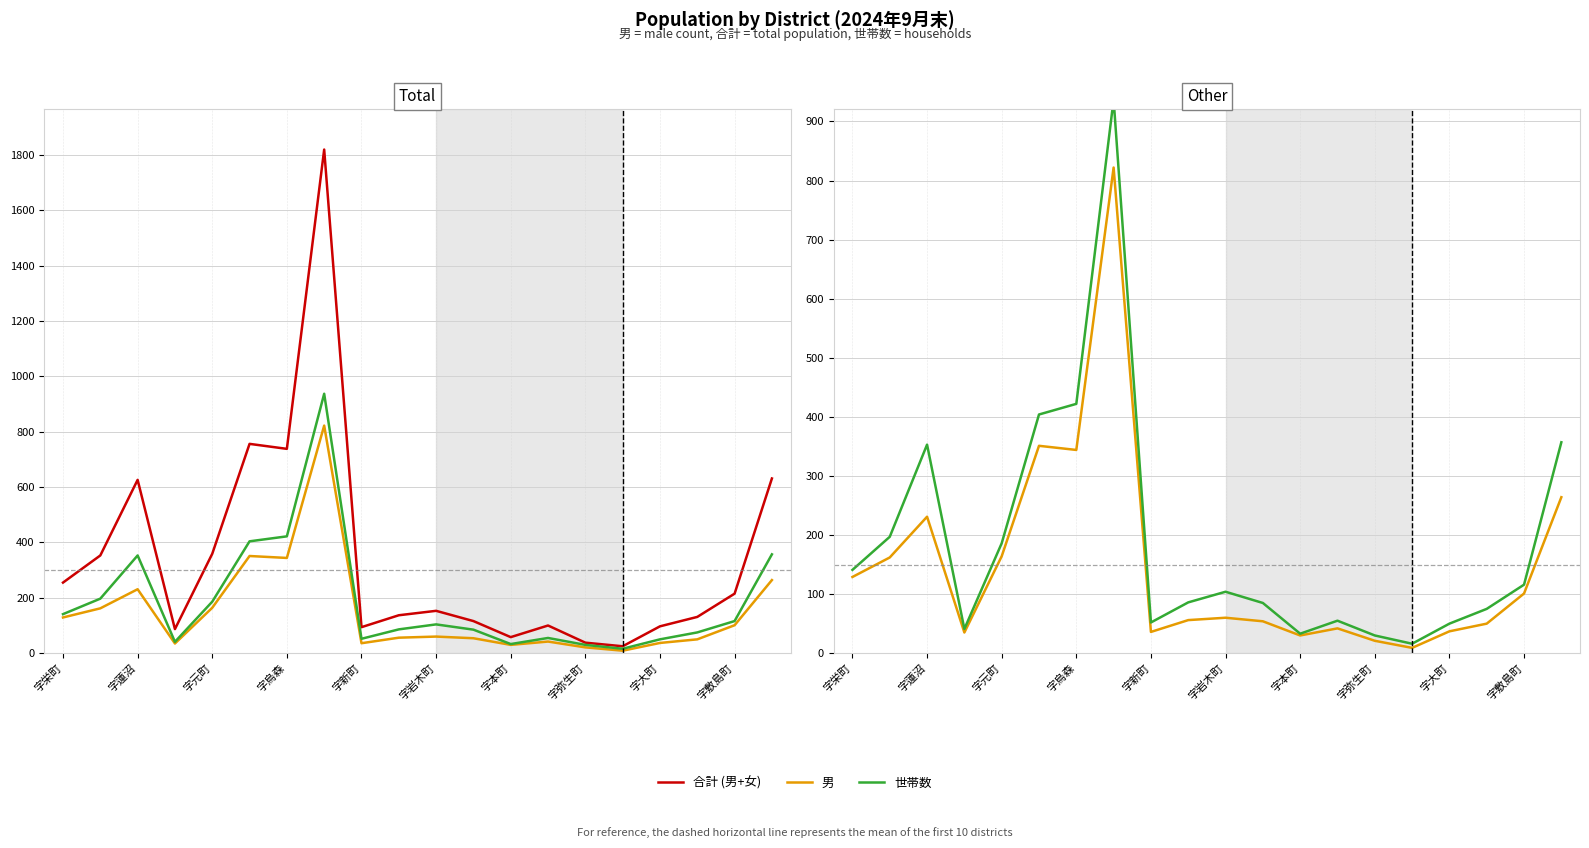

True or false: 男 has more than 1 interior local peaks.

True